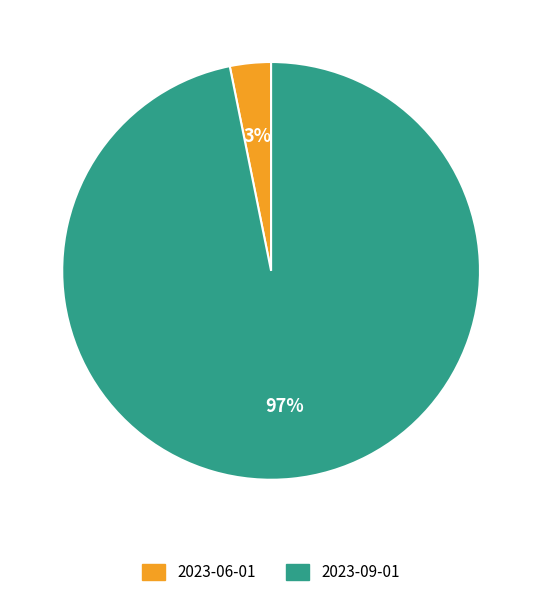

Which category has the smallest portion of the pie?

2023-06-01